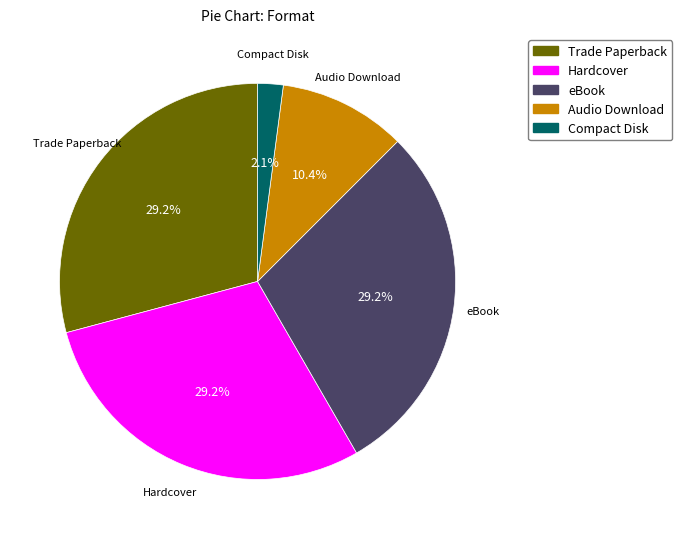

What percentage do Audio Download and Trade Paperback together represent?

39.6%